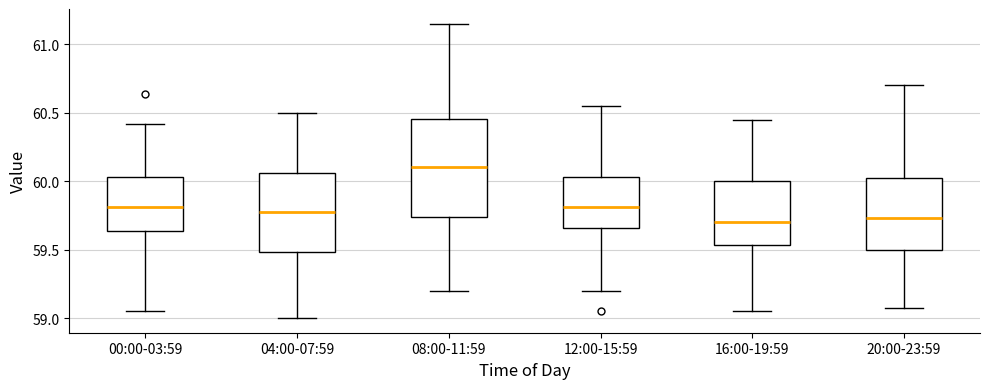

Which box's median line is the highest?

08:00-11:59